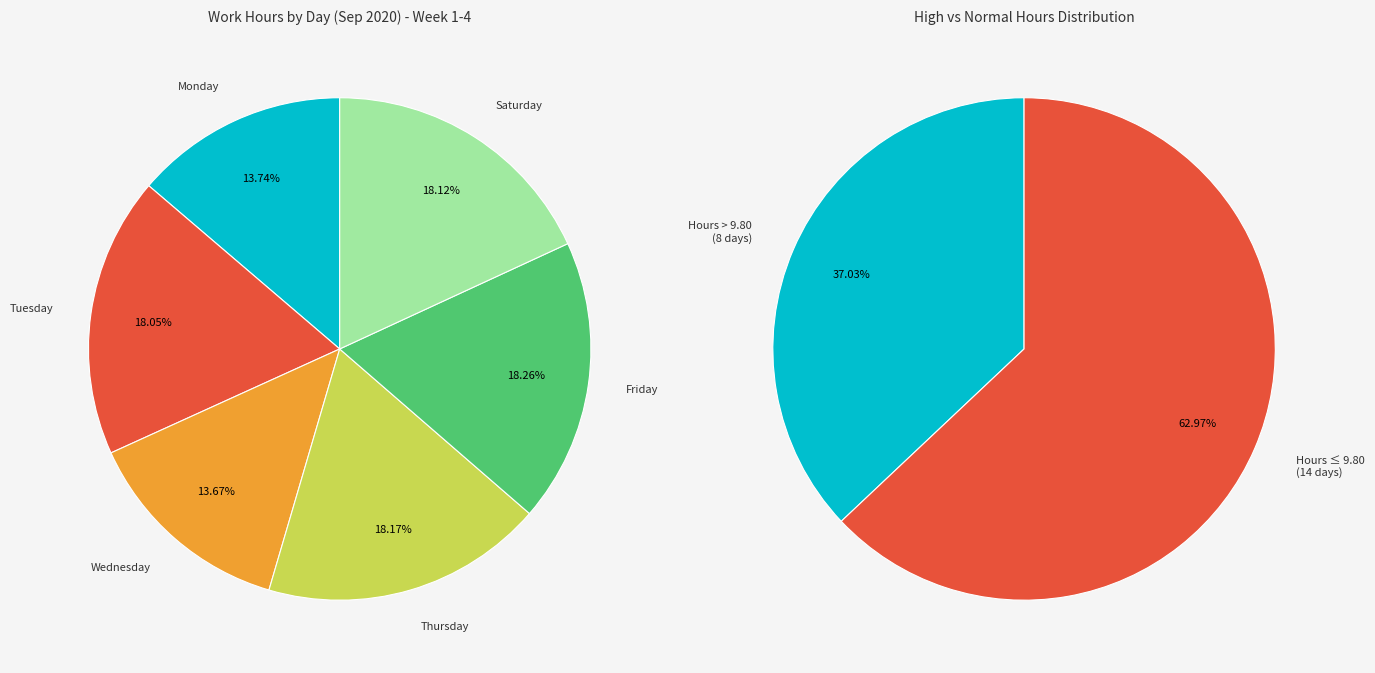

Is it true that 1 is 15% of the pie?

False